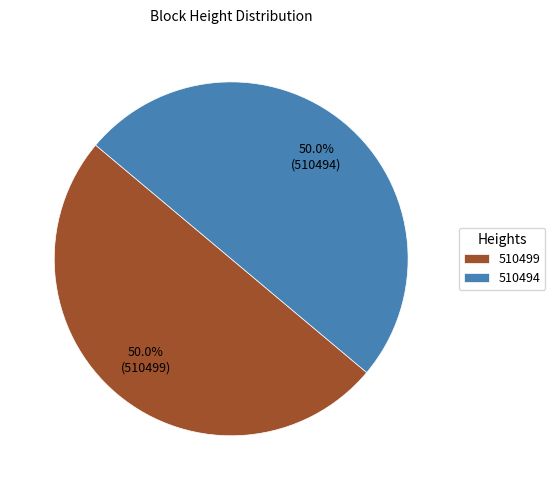

Combined, what portion of the pie is 510494 and 510499?

100.0%